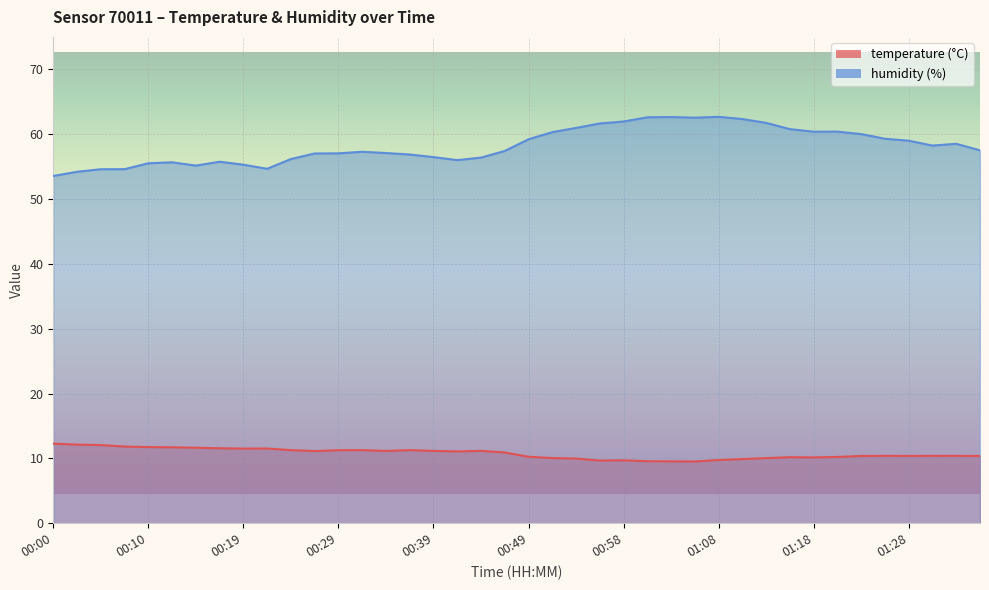

Where is humidity nearest to the value 58?

01:30